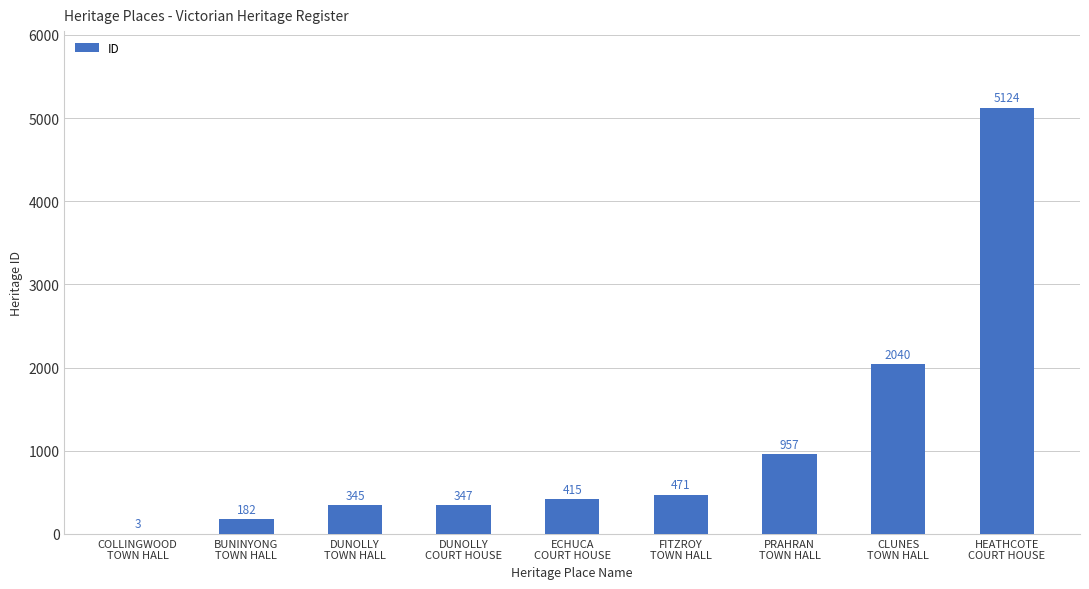

What is the maximum value shown in the chart?

5124